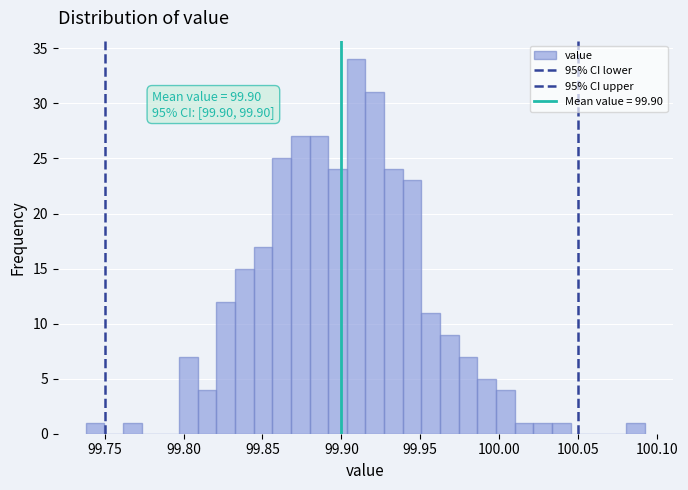

Around what value on the x-axis is the tallest bar? Give the approximate position of its centre, as read against the axis.

99.910